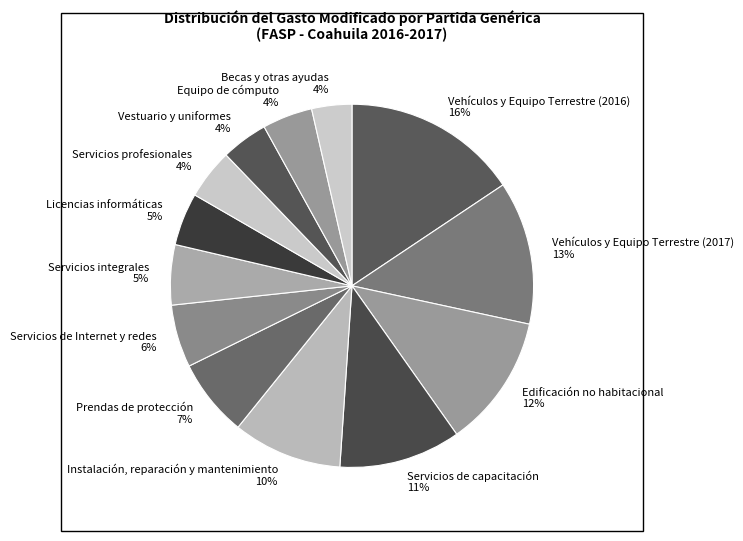

Combined, do Prendas de protección and Edificación no habitacional account for over 50%?

No